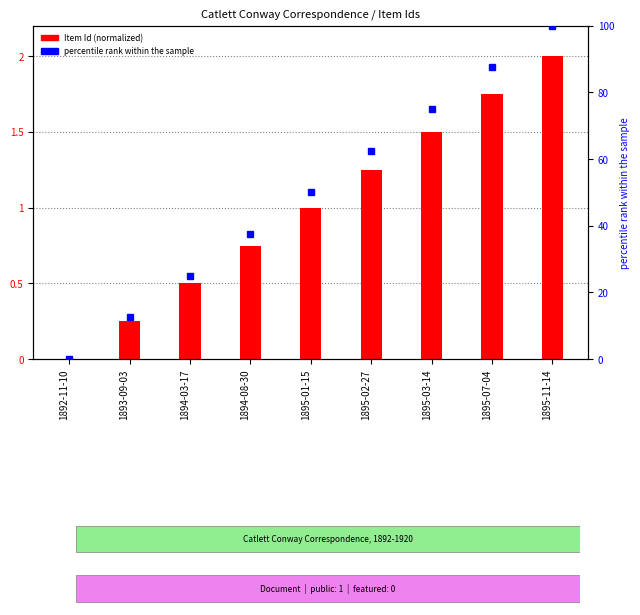

Where is the data nearest to the value 1?

1895-01-15